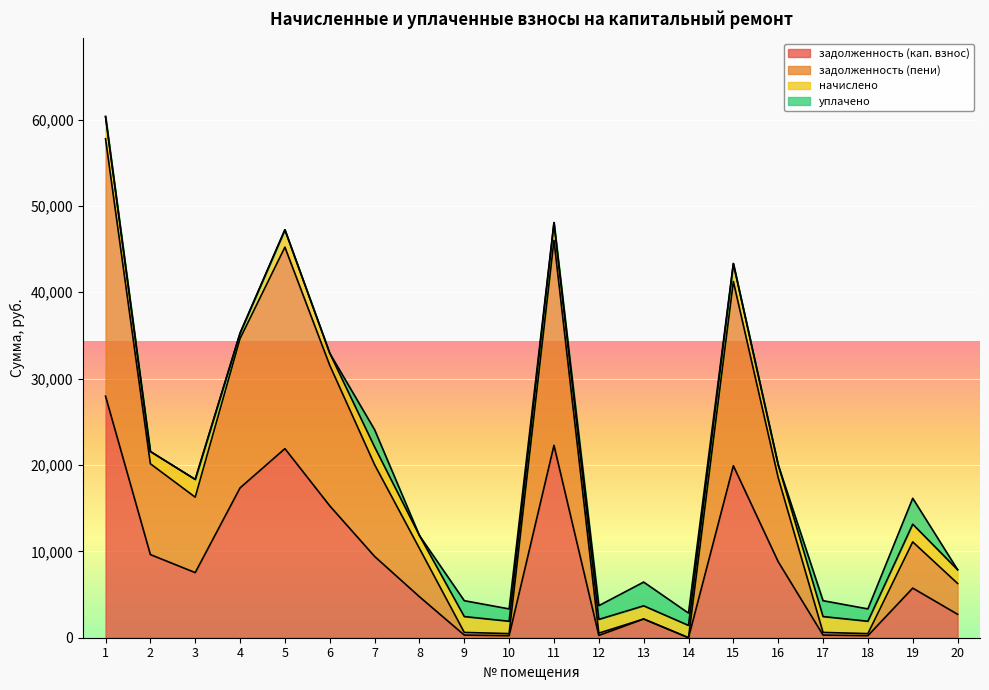

How many lines are shown in the chart?

4